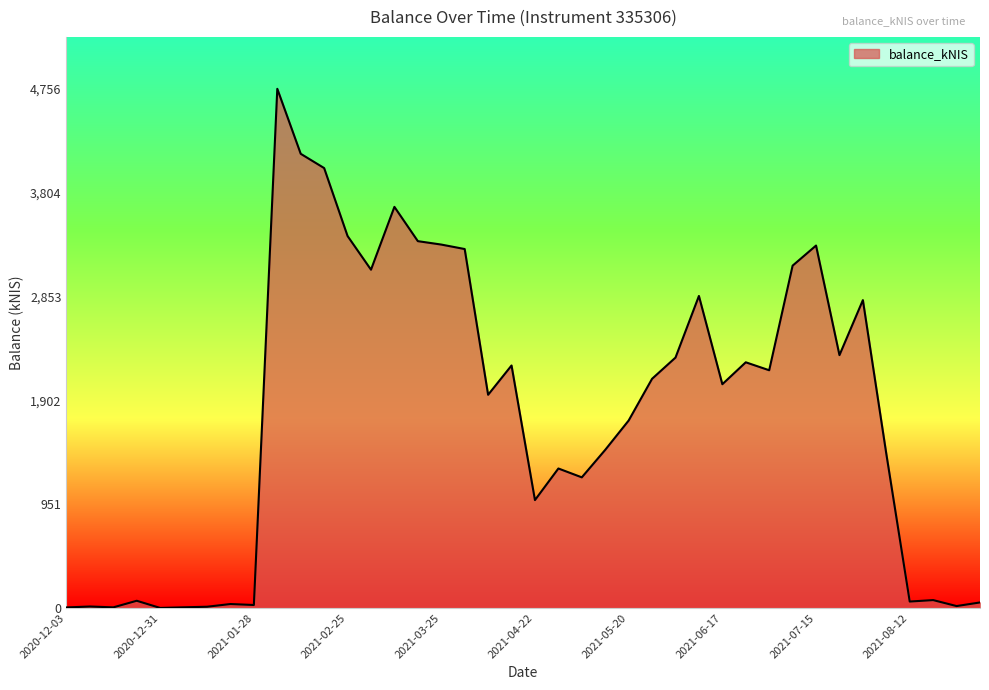

What is the maximum value shown in the chart?

4755.6